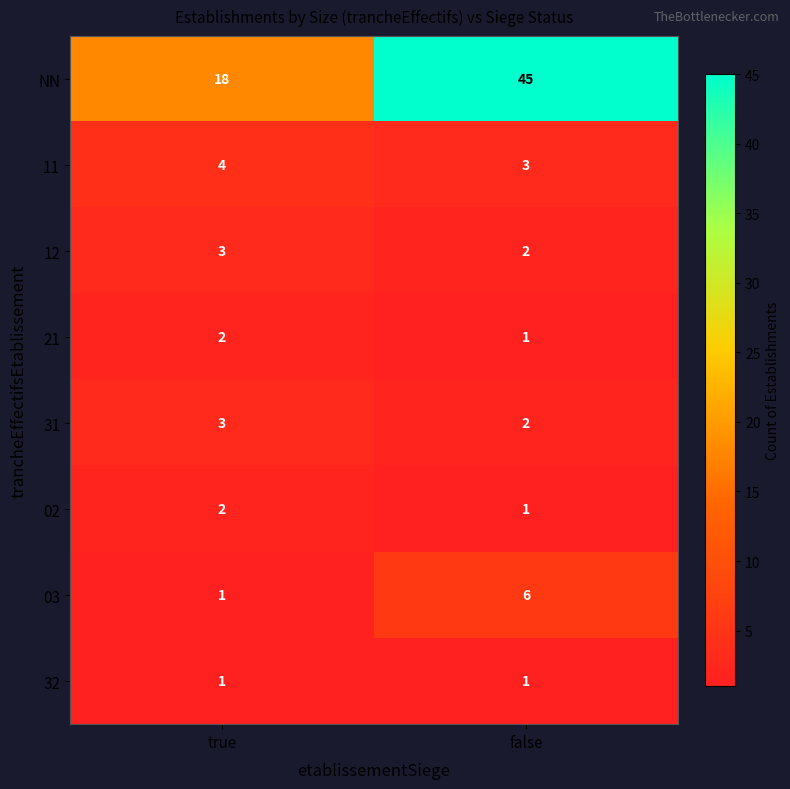

Rank the categories by 03 value from highest to lowest.

false, true